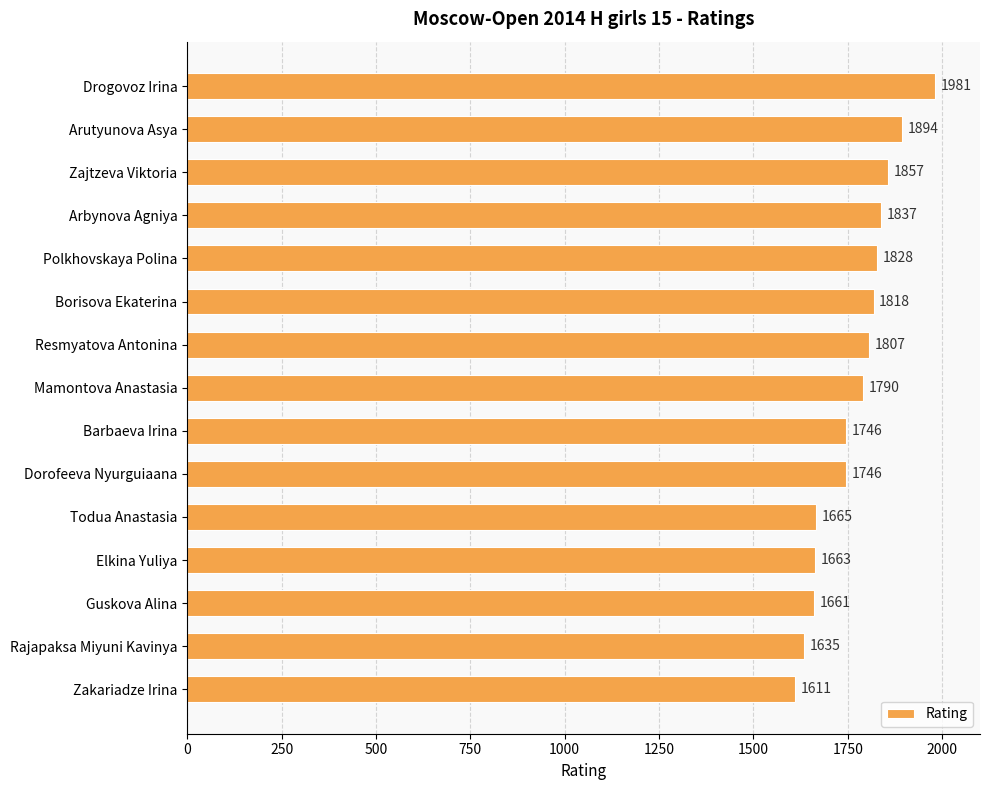

What is the sum of all values?

26539